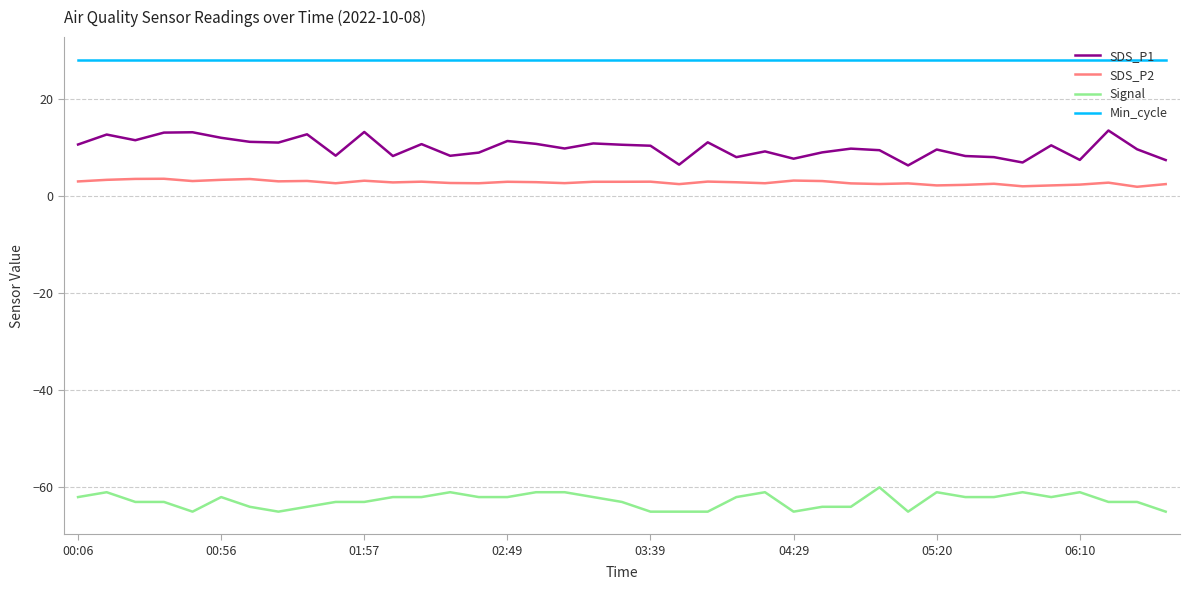

What is the maximum value shown in the chart?

28.0